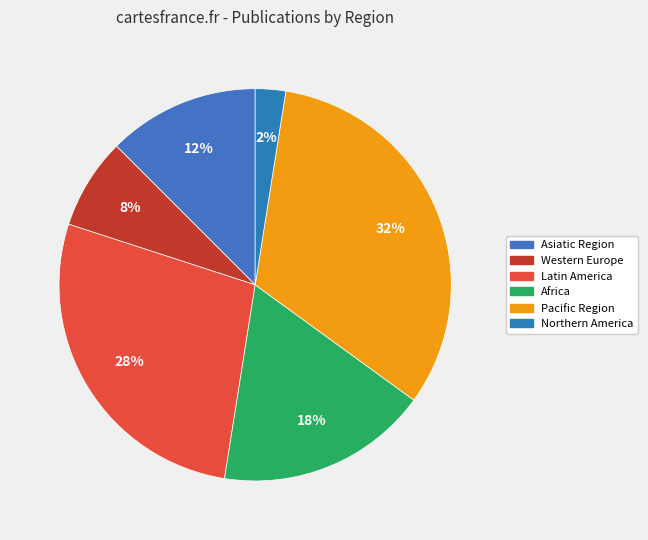

Is it true that Northern America is 10% of the pie?

False